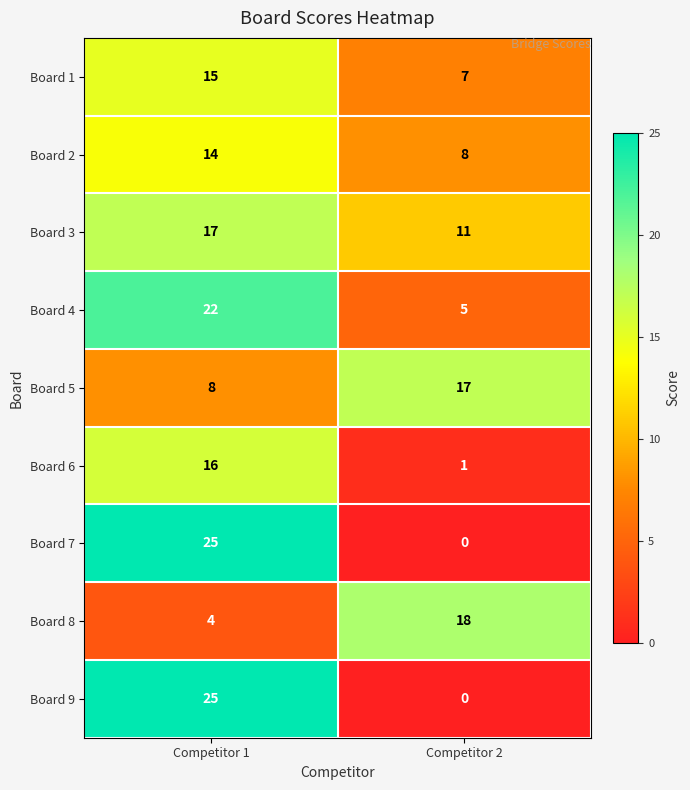

The value of Board 2 at Competitor 2 is 8. True or false?

True